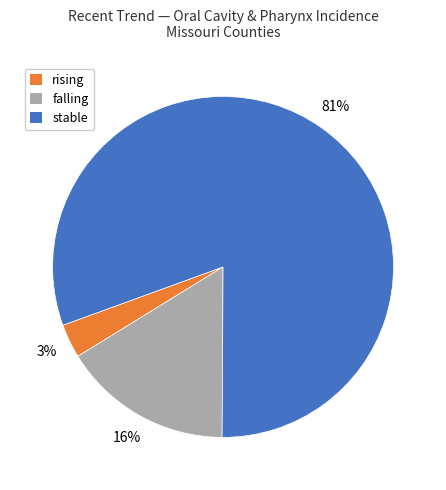

Which slice represents more than half of the pie?

stable